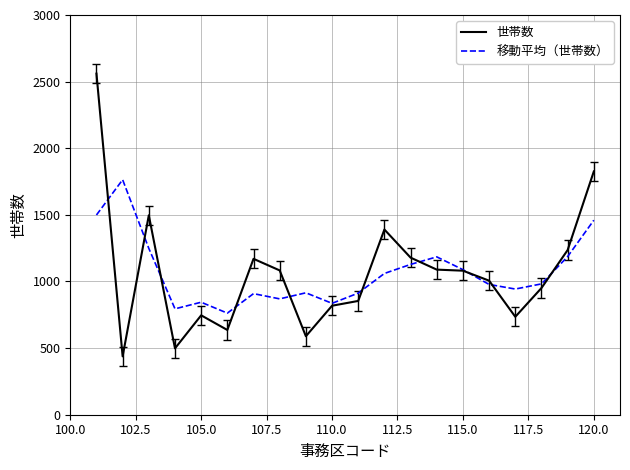

After their last crossing, which series has the higher values: 世帯数 or 移動平均（世帯数）?

世帯数